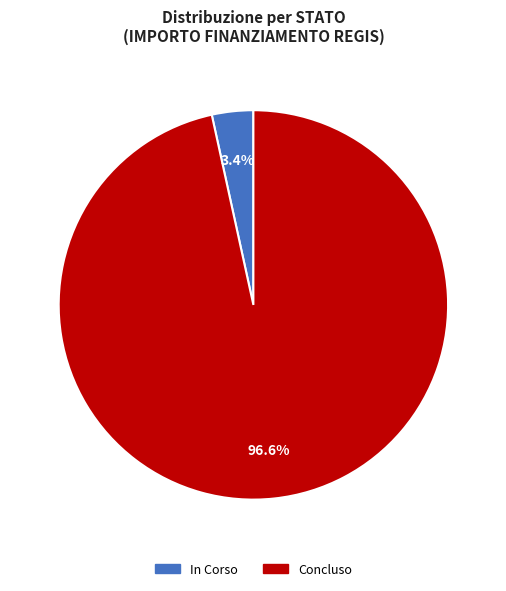

How many segments does this pie chart have?

2